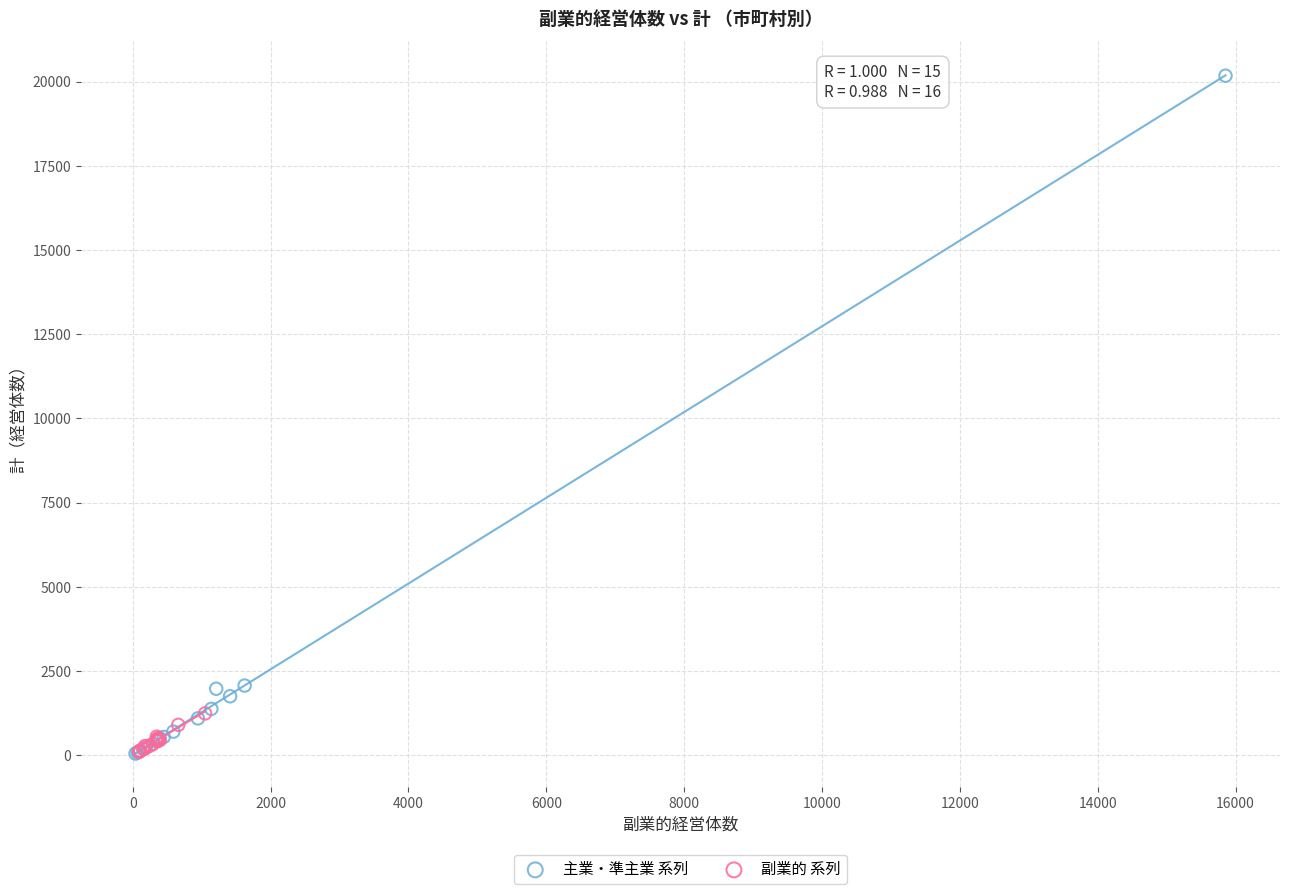

Which series has the largest Y range (max minus min)?

主業・準主業 系列